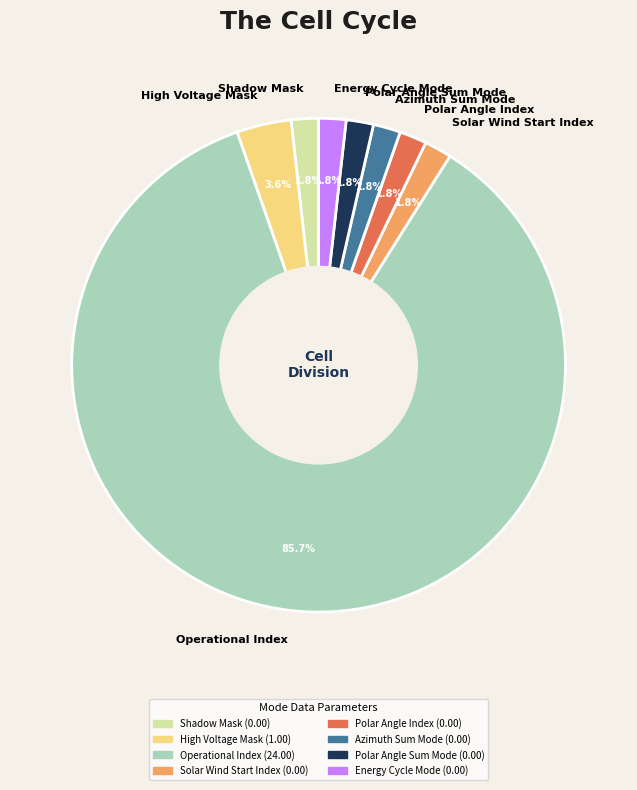

To the nearest percent, what portion does Operational Index represent?

86%